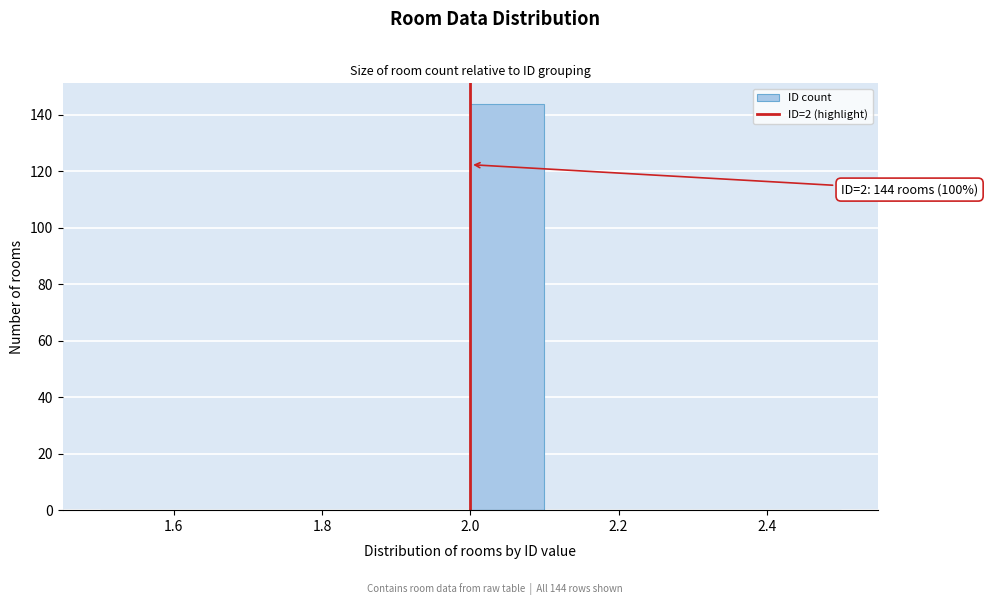

Which range on the x-axis has the tallest bar?

2.0 to 2.1